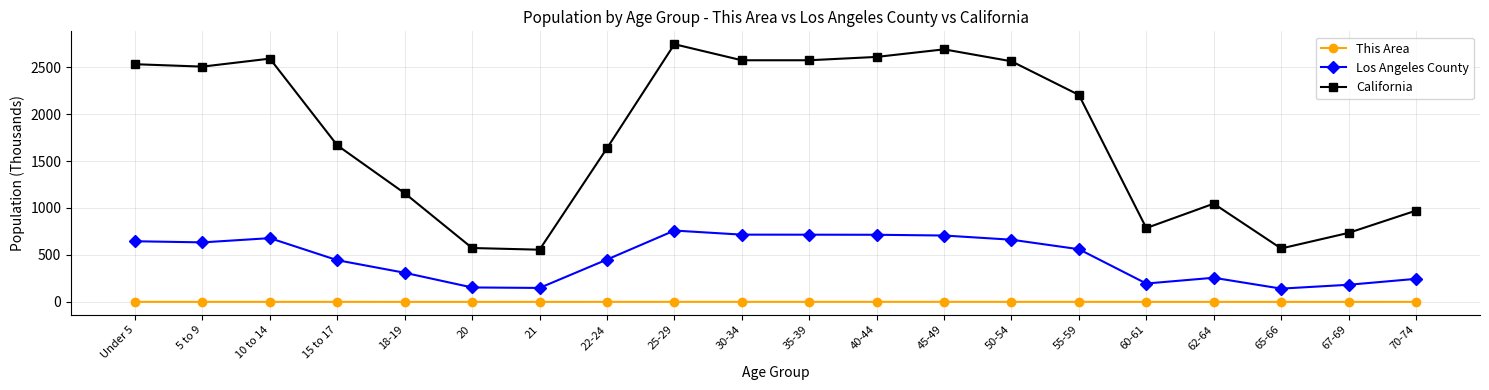

How many data points does each series have?

20